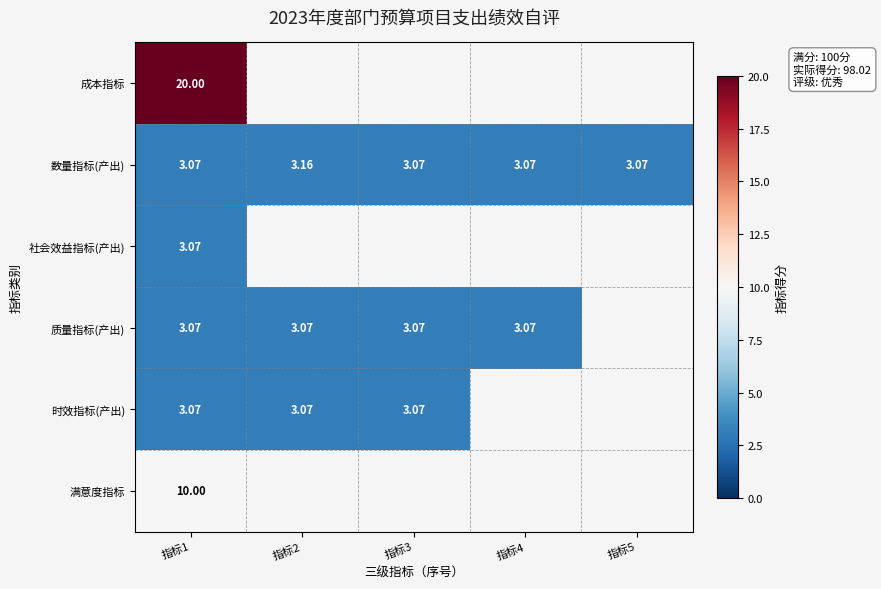

How many distinct data groups are displayed?

6